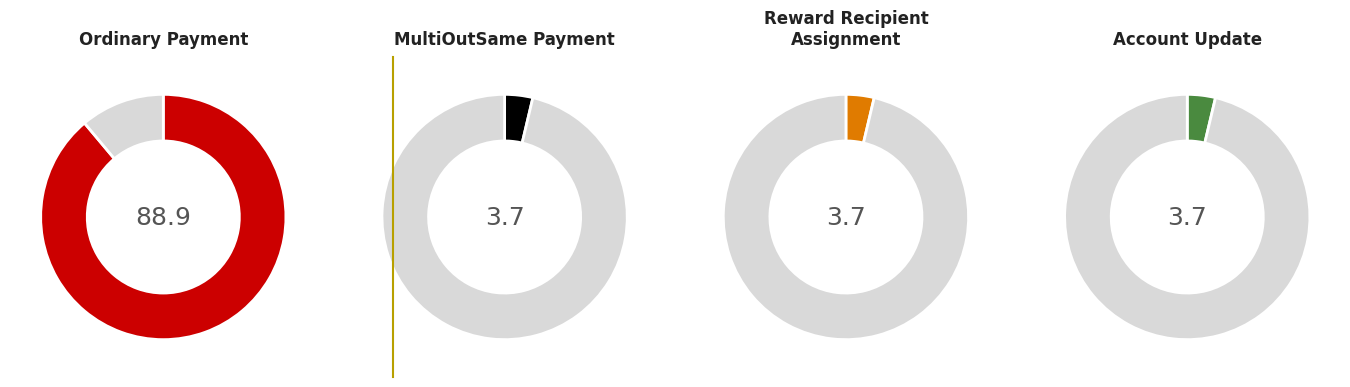

What is the smallest slice in the pie chart?

MultiOutSame Payment